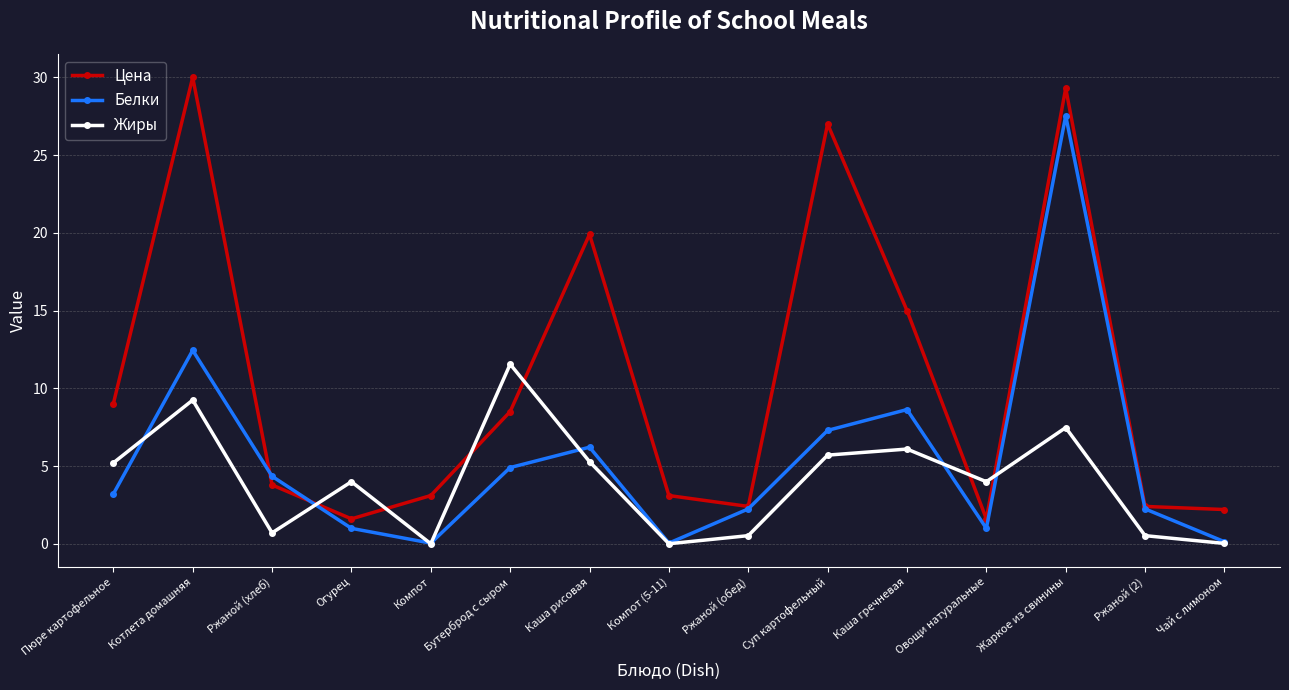

The value of Цена at Бутерброд с сыром is 11.4. True or false?

False